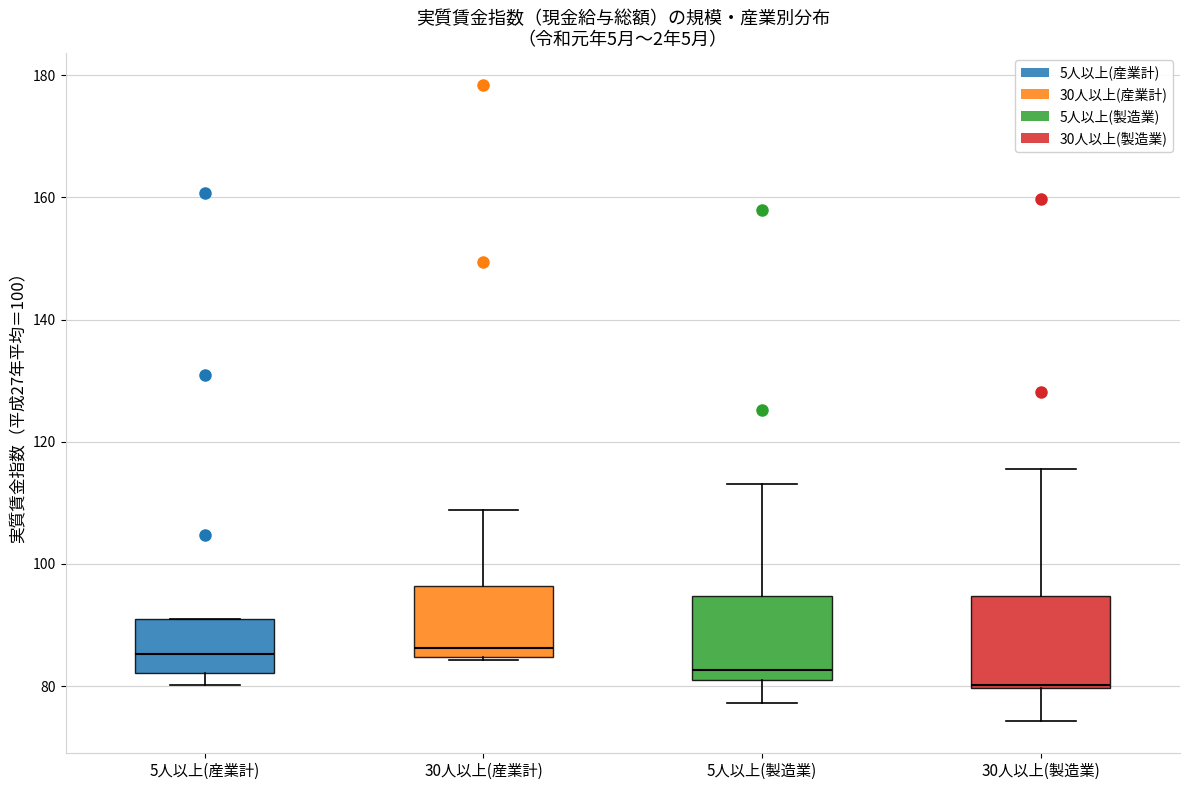

Reading left to right, transcribe this box plot: for each box, give where its median line is, the range the box spans, and where its two whiskers end, as read against the y-axis. The values are not printed on the chart, so give them approximately, as read against the axis.

5人以上(産業計): median 86, box 82 to 92, whiskers 80 to 92
30人以上(産業計): median 86, box 84 to 96, whiskers 84 to 108
5人以上(製造業): median 82 (just above the box's lower edge), box 82 to 94, whiskers 78 to 114
30人以上(製造業): median 80, box 80 to 94, whiskers 74 to 116